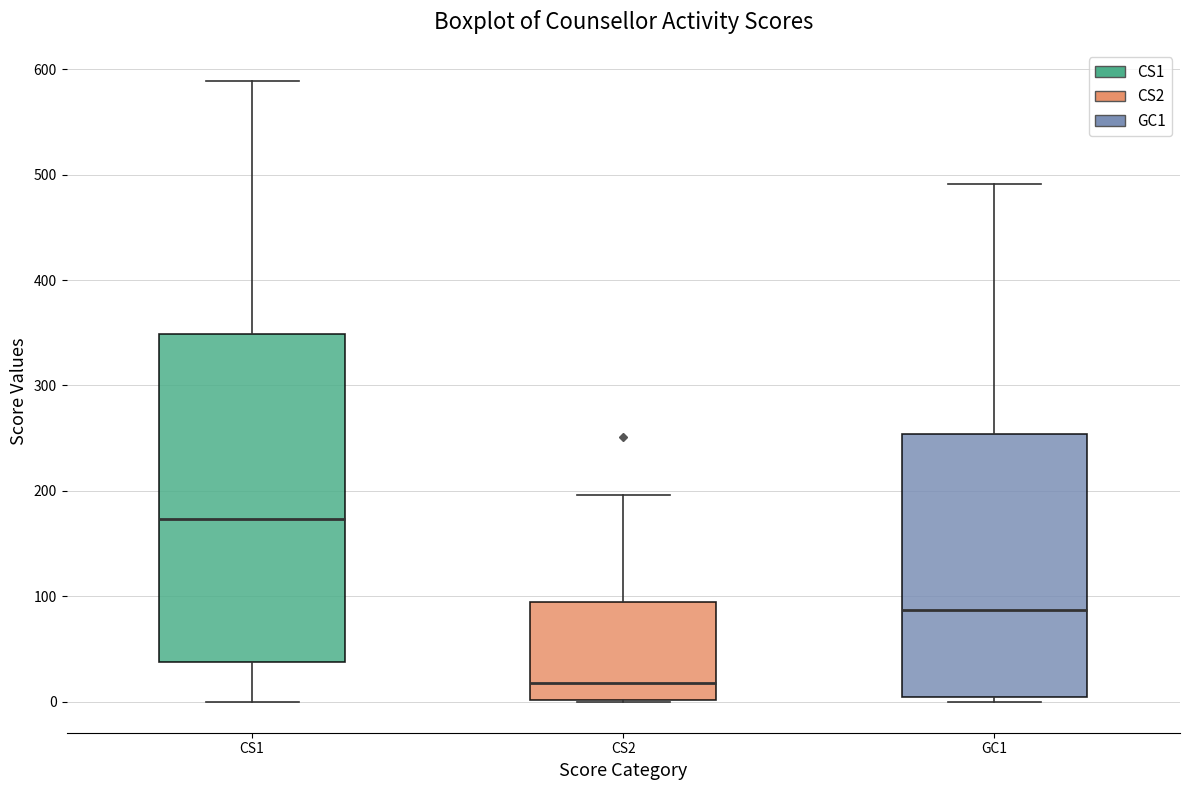

Reading left to right, transcribe this box plot: for each box, give where its median line is, the range the box spans, and where its two whiskers end, as read against the y-axis. The values are not printed on the chart, so give them approximately, as read against the axis.

CS1: median 170, box 40 to 350, whiskers 0 to 590
CS2: median 20, box 0 to 90, whiskers 0 to 200
GC1: median 90, box 0 to 250, whiskers 0 (just below the box's lower edge) to 490